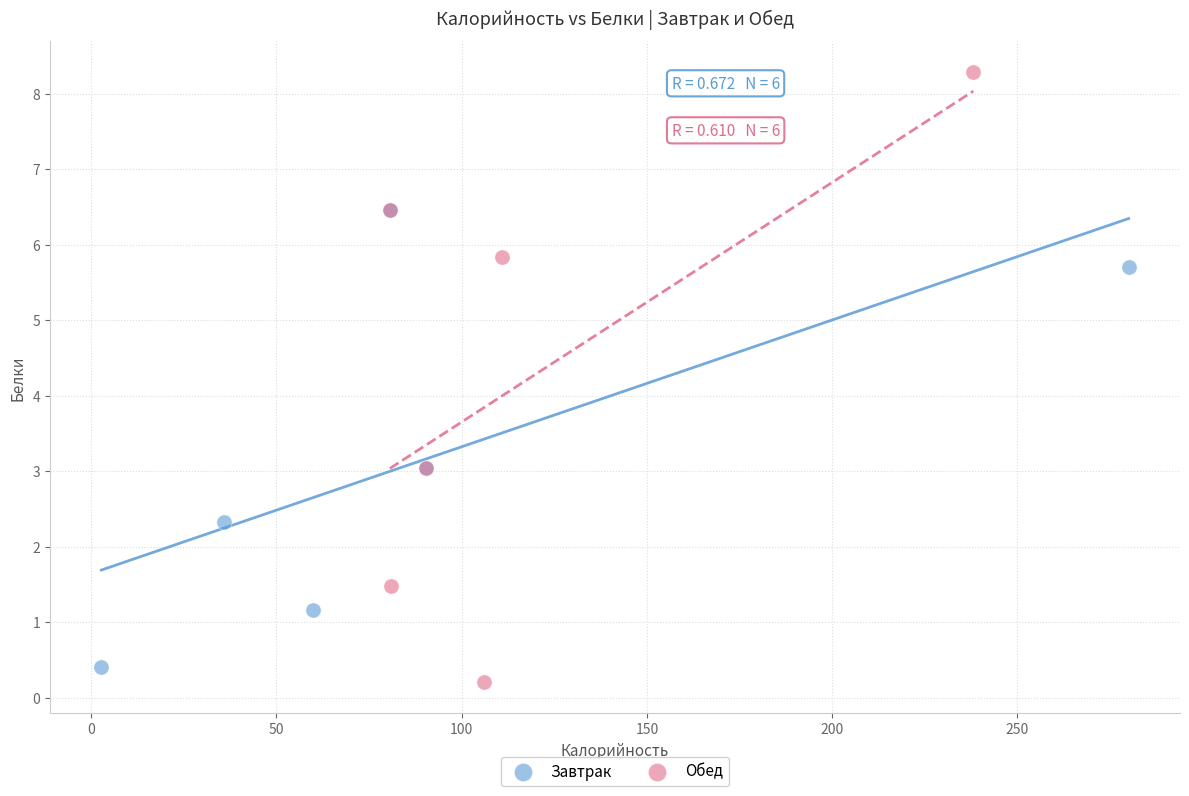

Which series has the widest spread of Y values?

Обед